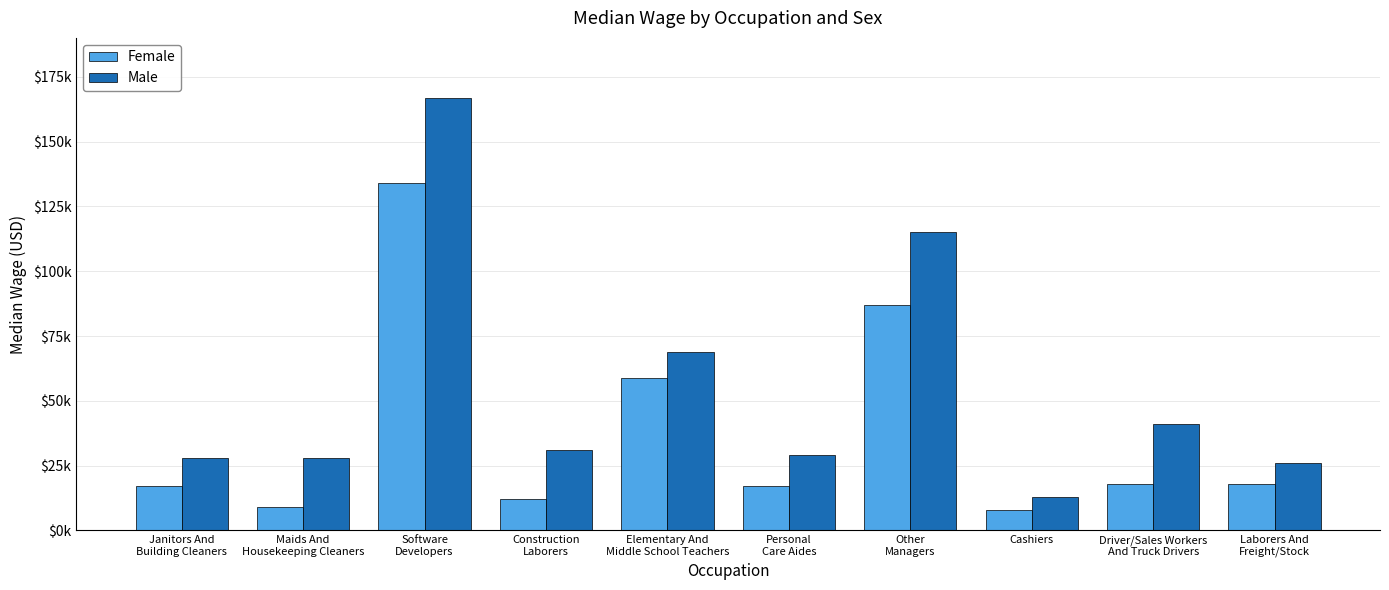

The value of Male at Other
Managers is 115000. True or false?

True